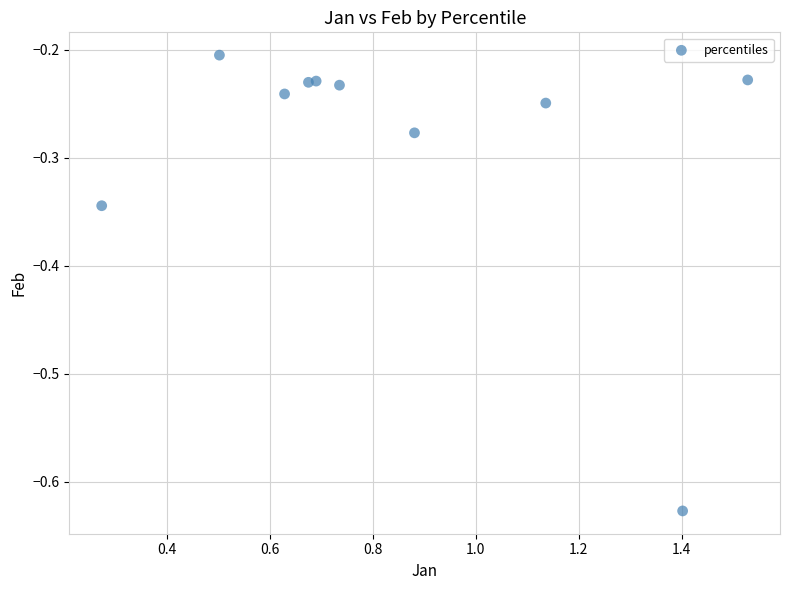

What is the average X value?

0.8